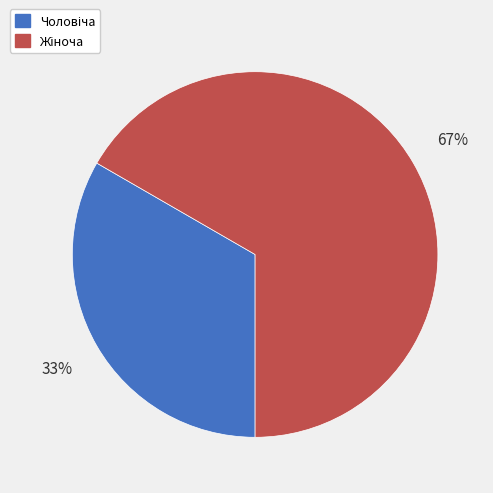

To the nearest percent, what is the average slice percentage?

50%